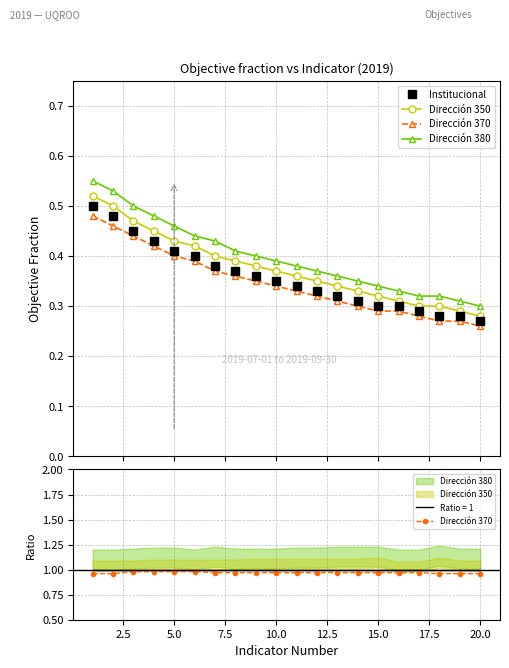

The value of Dirección 380 at 2.5 is 0.2. True or false?

False